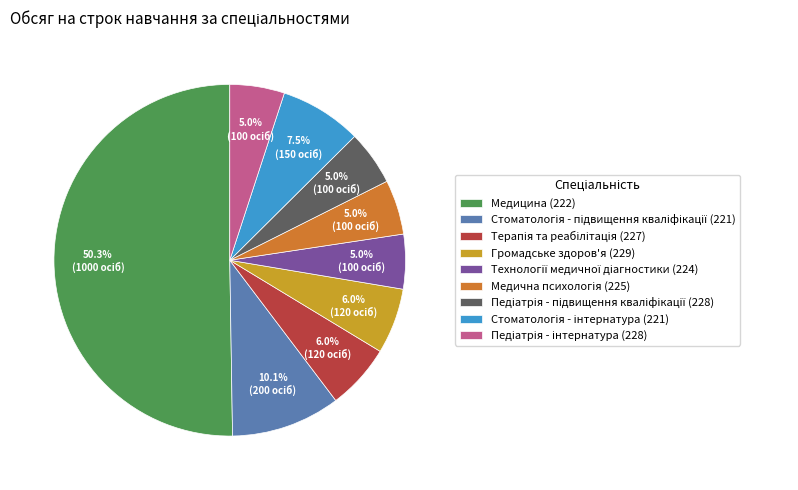

What is the majority slice?

Медицина (222)